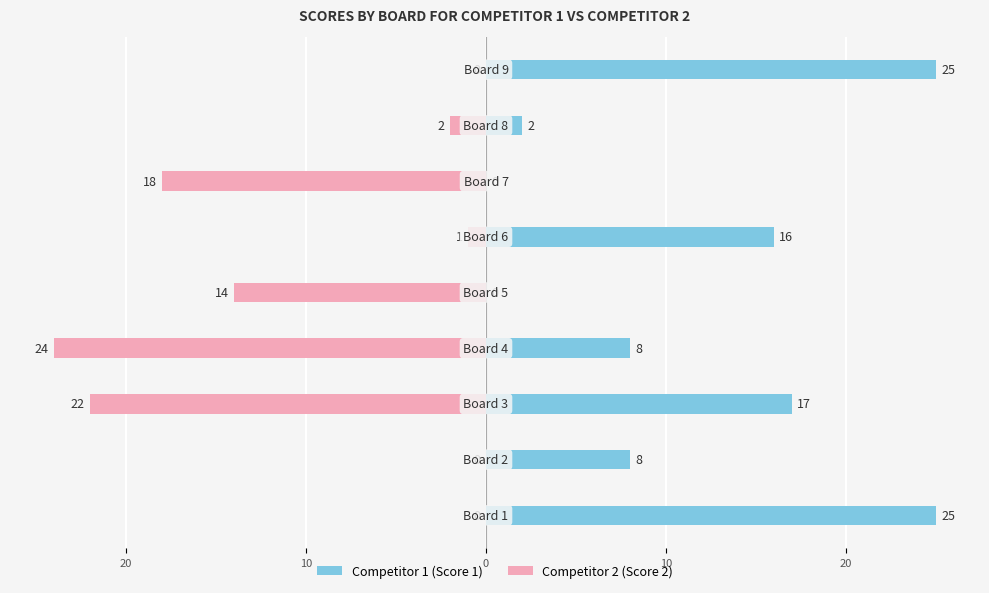

Rank the series by their average value, from lowest to highest.

Score 2 (Competitor 2), Score 1 (Competitor 1)